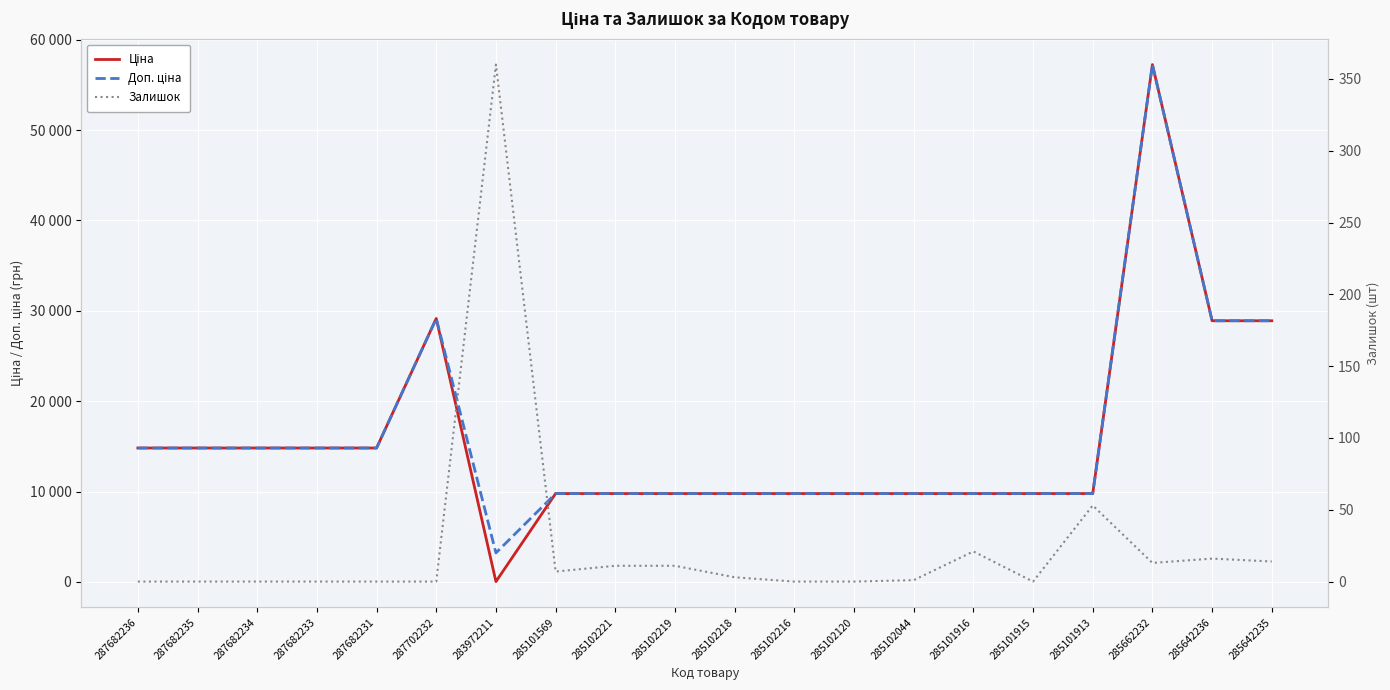

Is it true that Ціна equals 32.0 at 283972211?

True